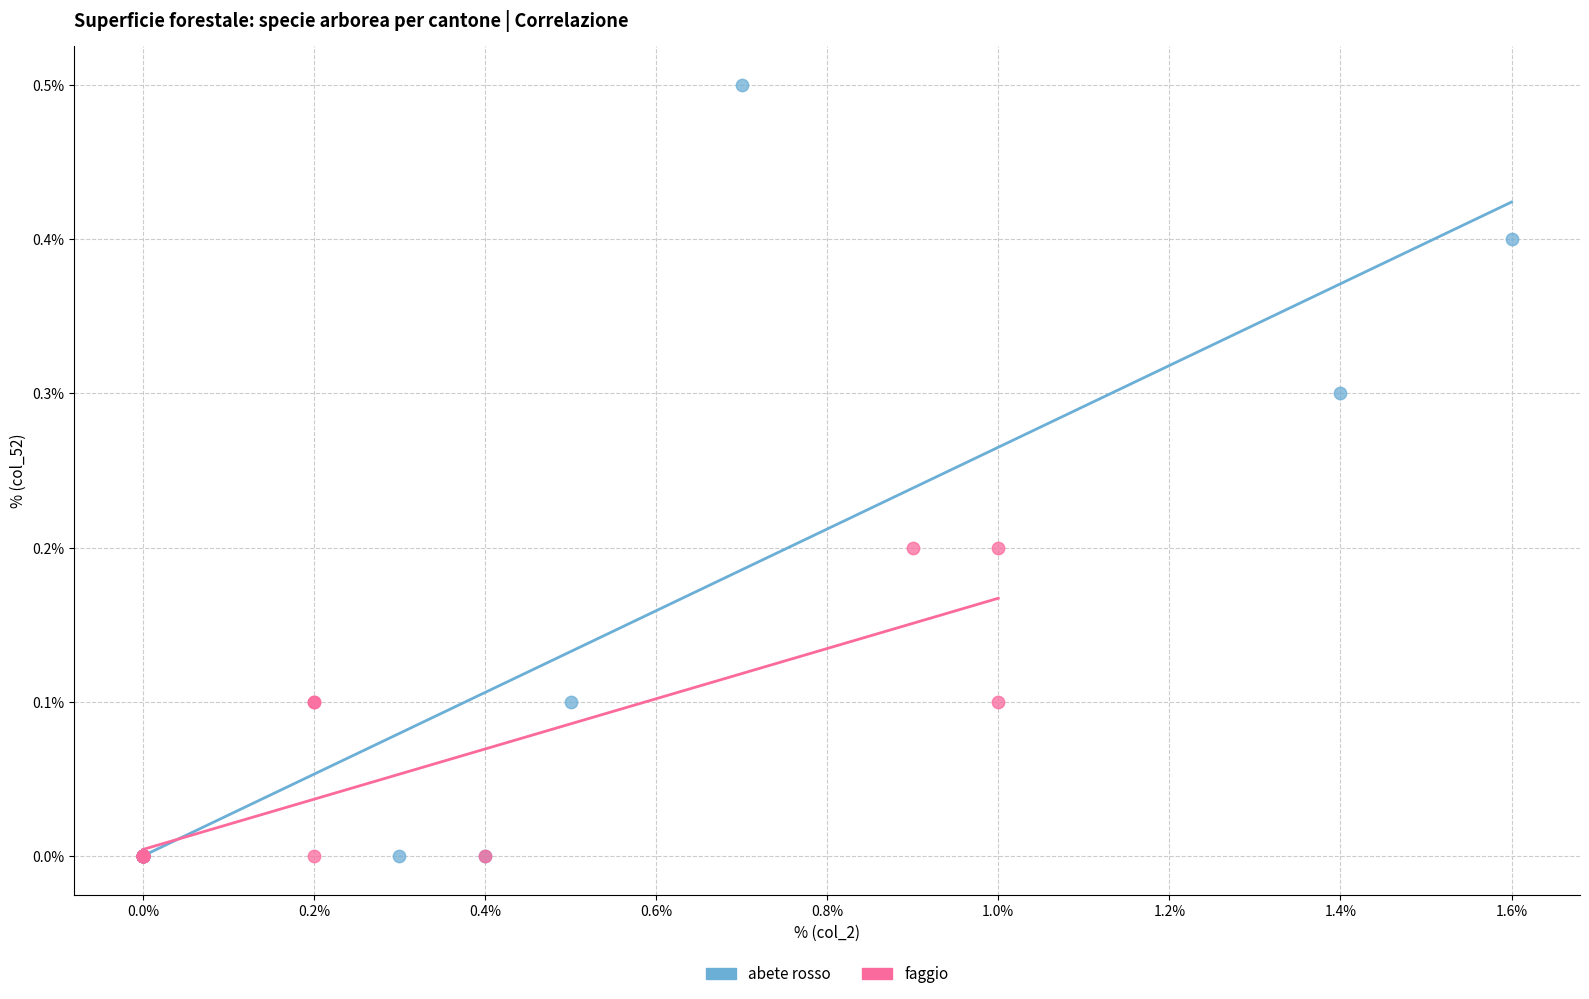

Which series has the widest spread of Y values?

abete rosso